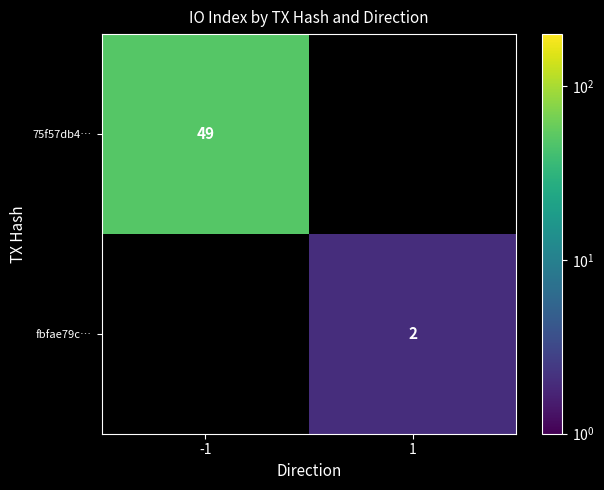

At which category does the chart reach its minimum across all series?

1